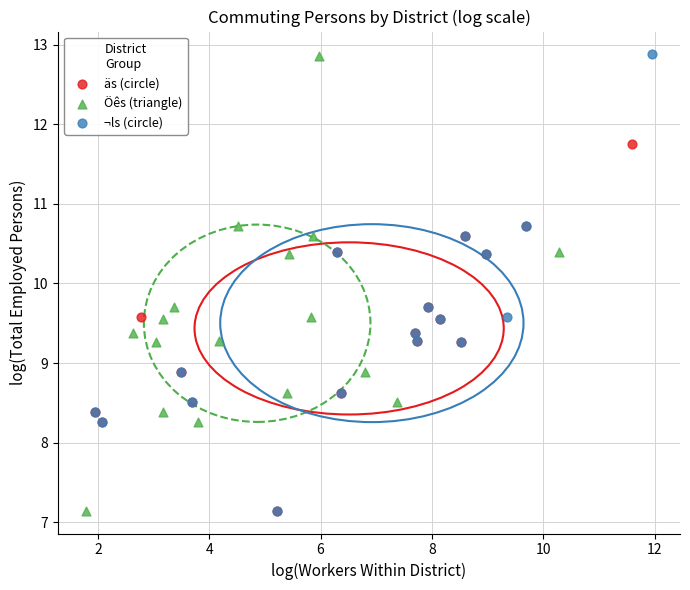

Which series has the largest Y range (max minus min)?

¬ls (circle)